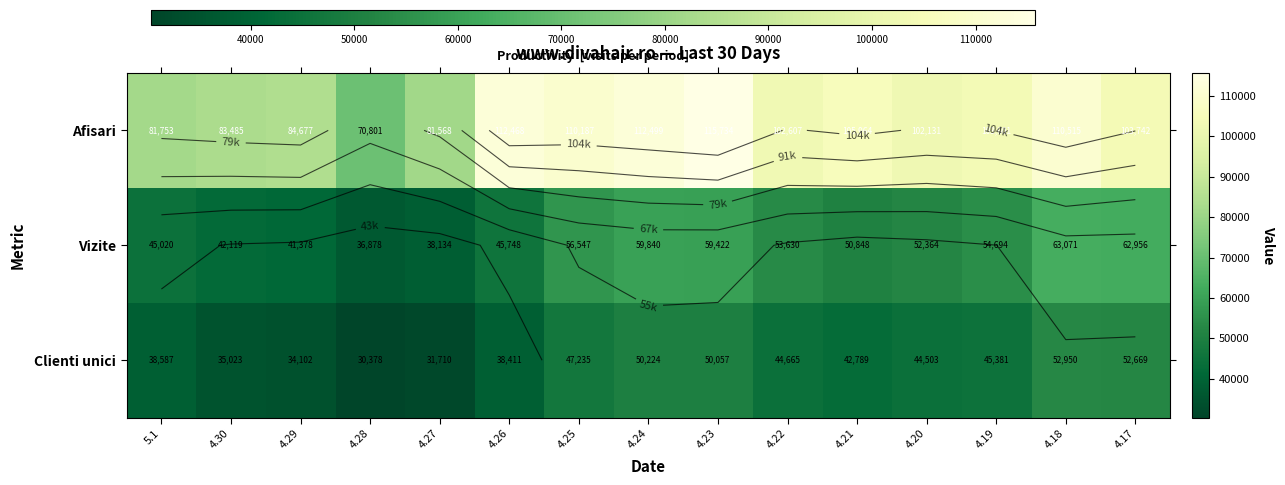

Which category has the lowest value in the Vizite series?

4.28